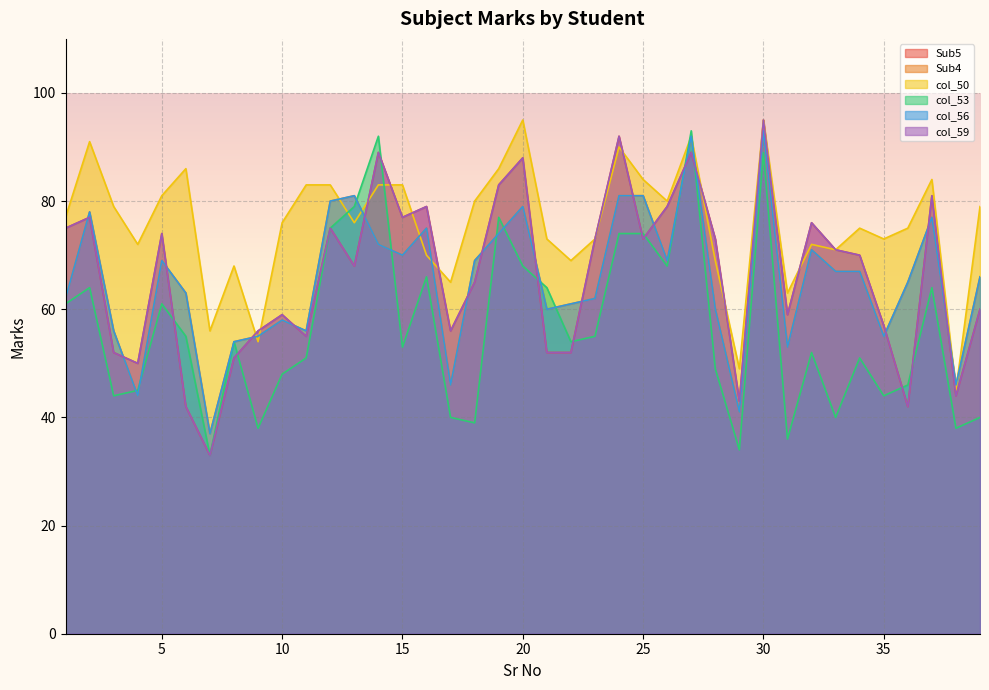

List the series in order of their peak value, lowest first.

Sub4, col_53, col_56, Sub5, col_50, col_59